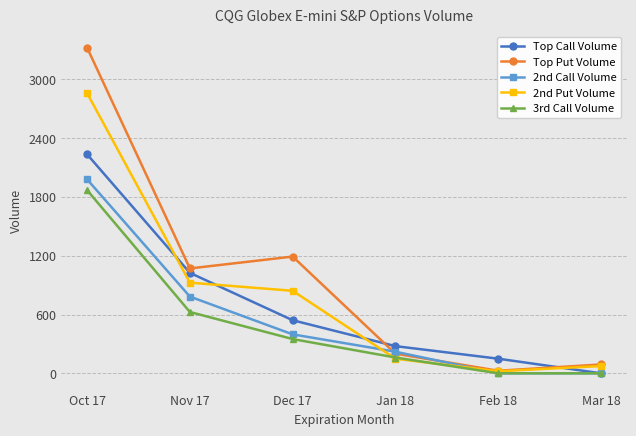

Reading right to left, what are all the values shown in this chart?

Top Call Volume: Mar 18=1	Feb 18=150	Jan 18=278	Dec 17=542	Nov 17=1025	Oct 17=2233
Top Put Volume: Mar 18=91	Feb 18=27	Jan 18=201	Dec 17=1191	Nov 17=1070	Oct 17=3320
2nd Call Volume: Mar 18=1	Feb 18=1	Jan 18=221	Dec 17=398	Nov 17=783	Oct 17=1978
2nd Put Volume: Mar 18=75	Feb 18=22	Jan 18=150	Dec 17=842	Nov 17=925	Oct 17=2857
3rd Call Volume: Mar 18=1	Feb 18=1	Jan 18=162	Dec 17=350	Nov 17=626	Oct 17=1868